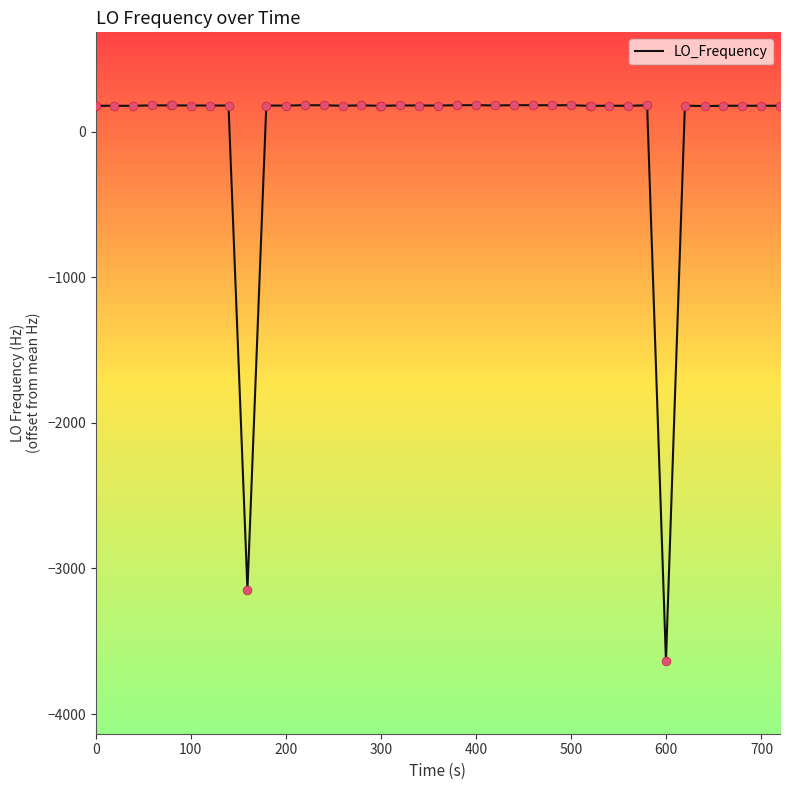

What is the maximum value shown in the chart?

181.3